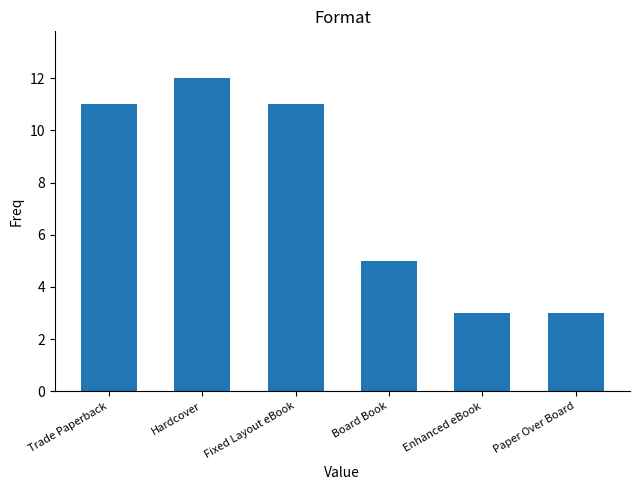

What is the difference between the maximum and minimum values?

9